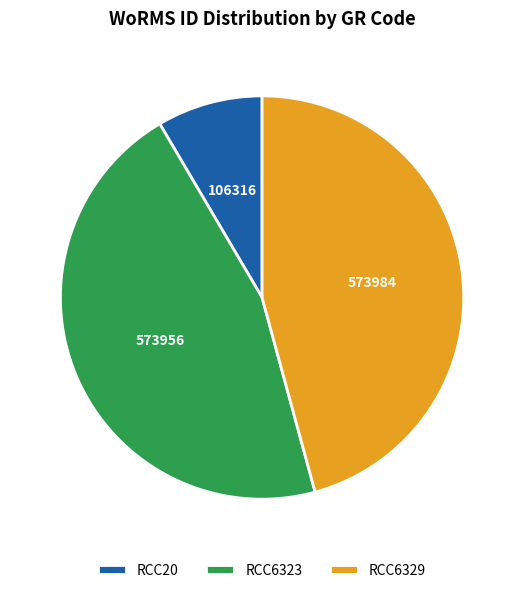

The RCC20 slice represents 8% of the pie. True or false?

True